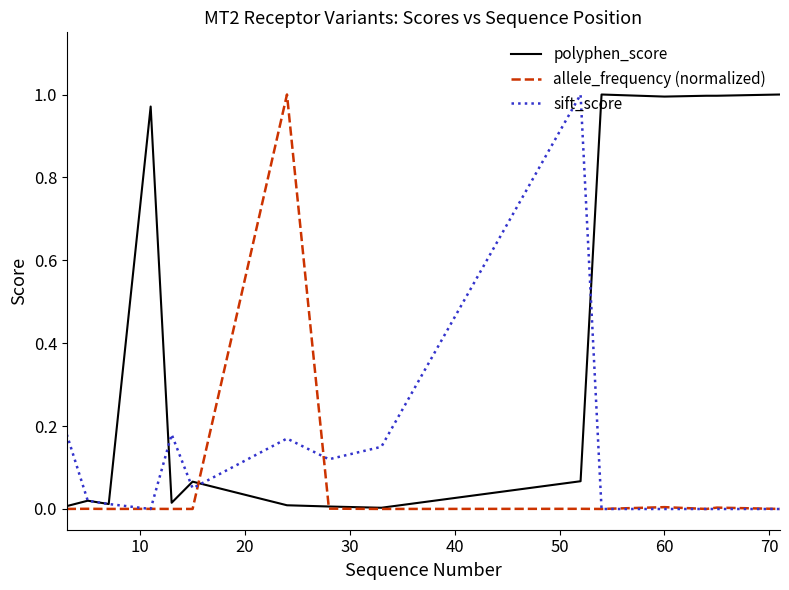

Which series has the largest total across all categories?

polyphen_score